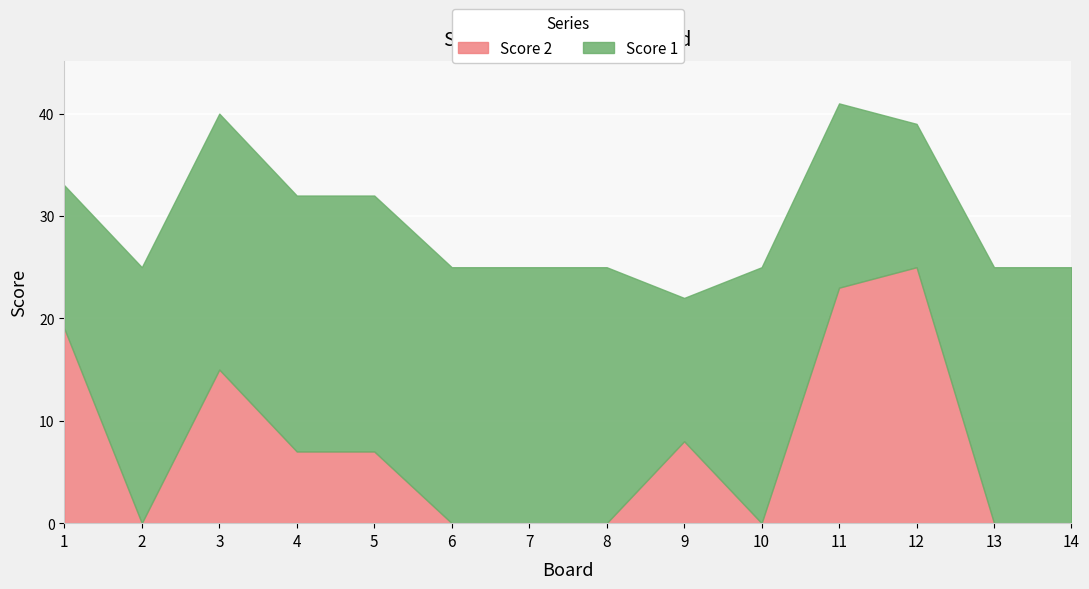

How many values in the Score 2 series exceed 7?

5